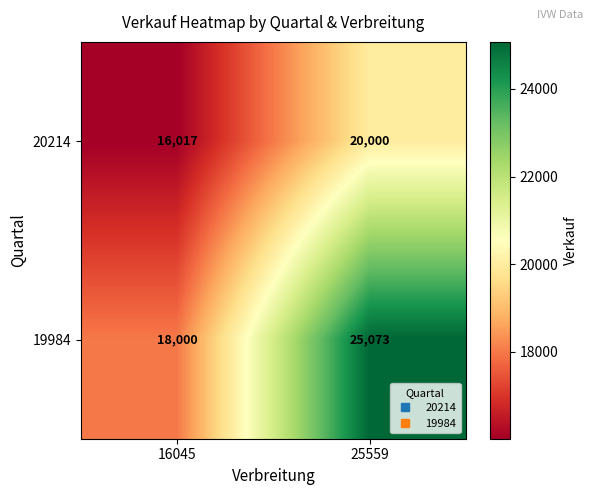

What is the spread (max minus min) of values at 16045?

1983